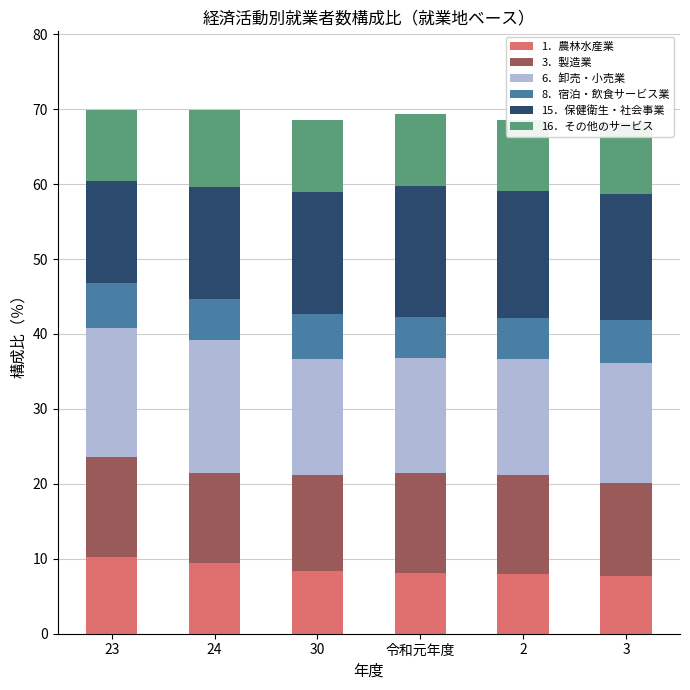

How many values in the 15．保健衛生・社会事業 series exceed 16?

4